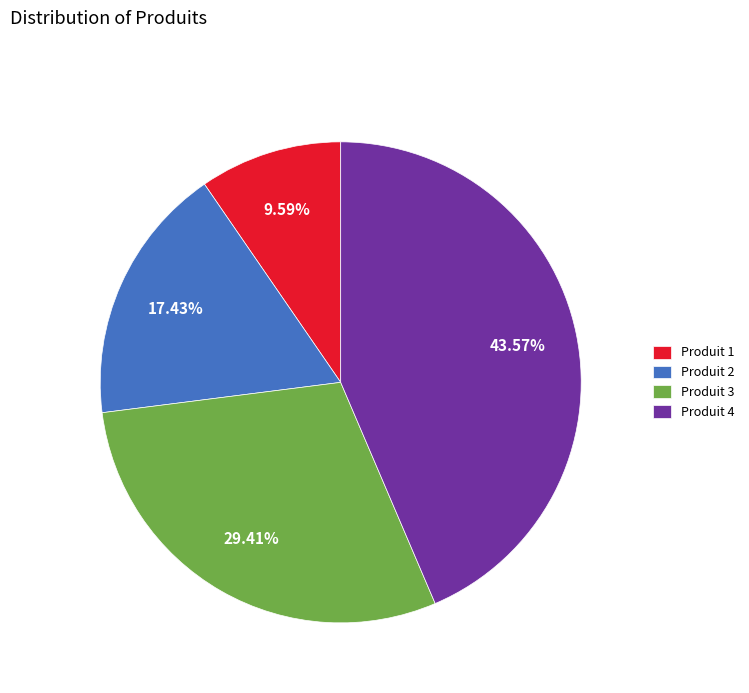

Is it true that Produit 3 is 18% of the pie?

False